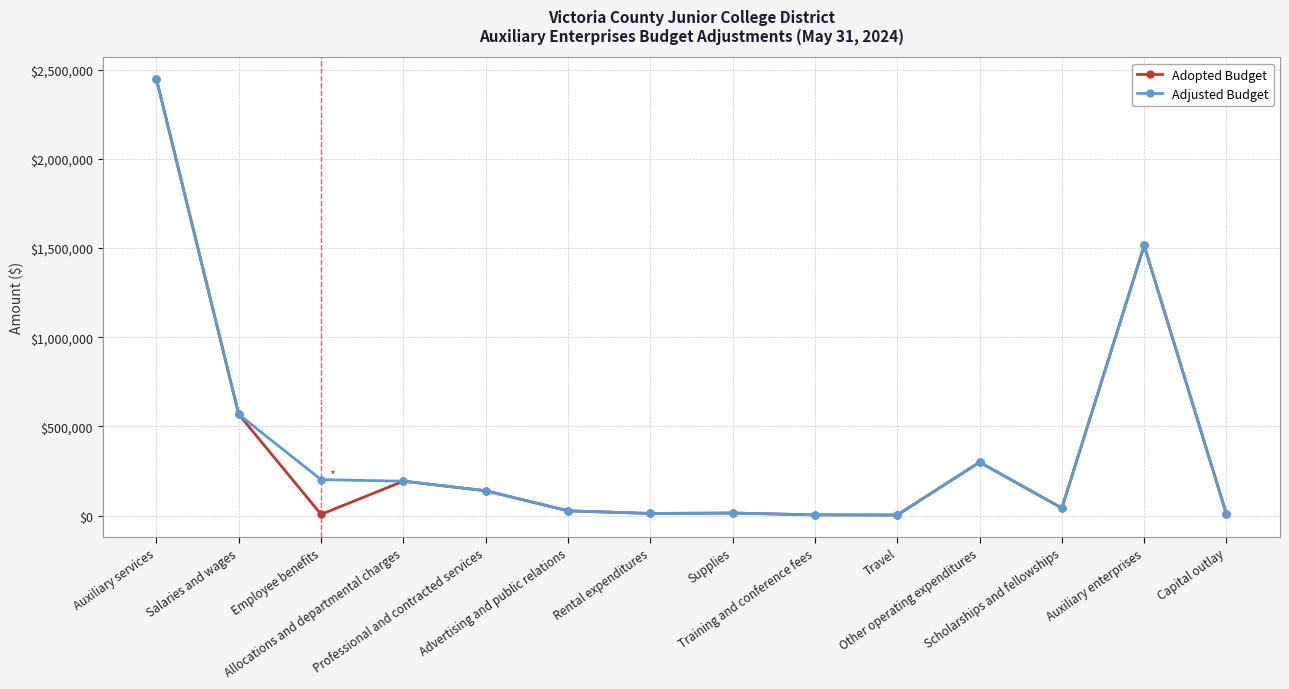

In Adjusted Budget, how many points are lower than both neighbors (excluding endpoints)?

3